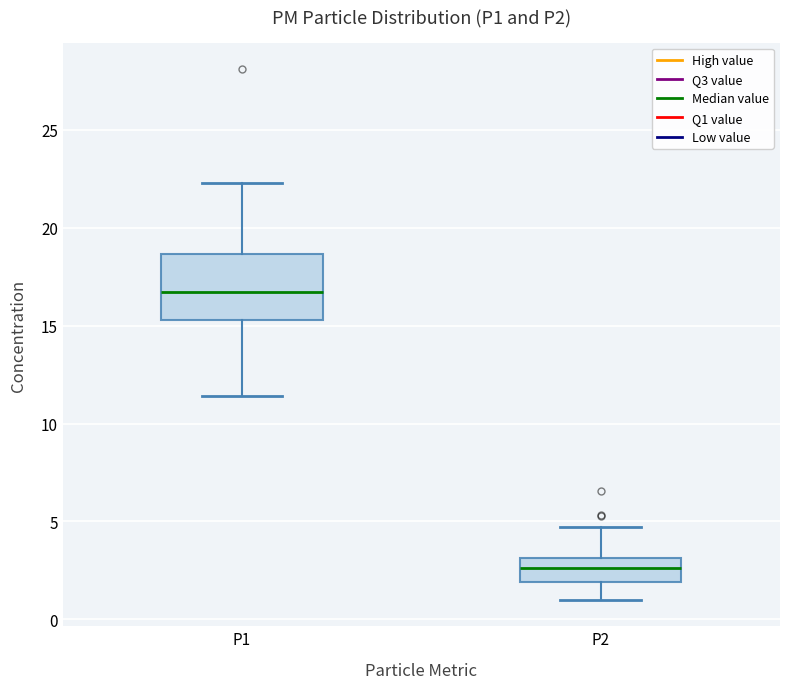

Reading left to right, transcribe this box plot: for each box, give where its median line is, the range the box spans, and where its two whiskers end, as read against the y-axis. The values are not printed on the chart, so give them approximately, as read against the axis.

P1: median 16.5, box 15.5 to 18.5, whiskers 11.5 to 22.5
P2: median 2.5, box 2.0 to 3.0, whiskers 1.0 to 4.5